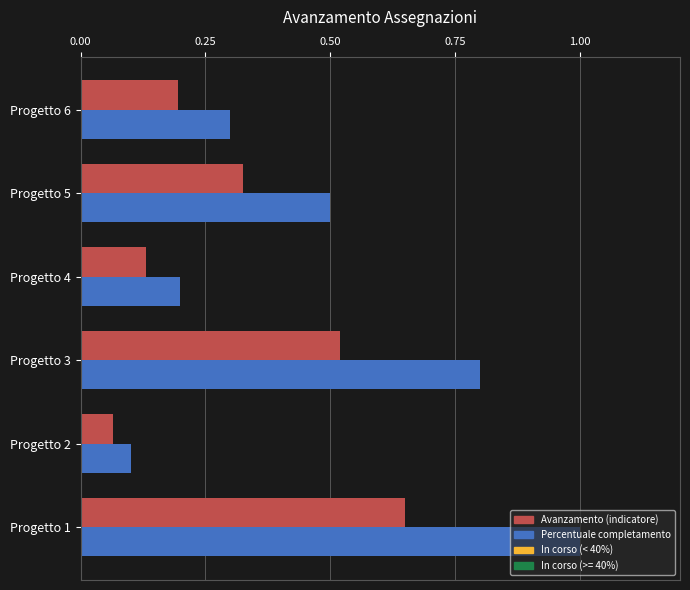

List the labels in order of Percentuale completamento value, largest first.

Progetto 1, Progetto 3, Progetto 5, Progetto 6, Progetto 4, Progetto 2